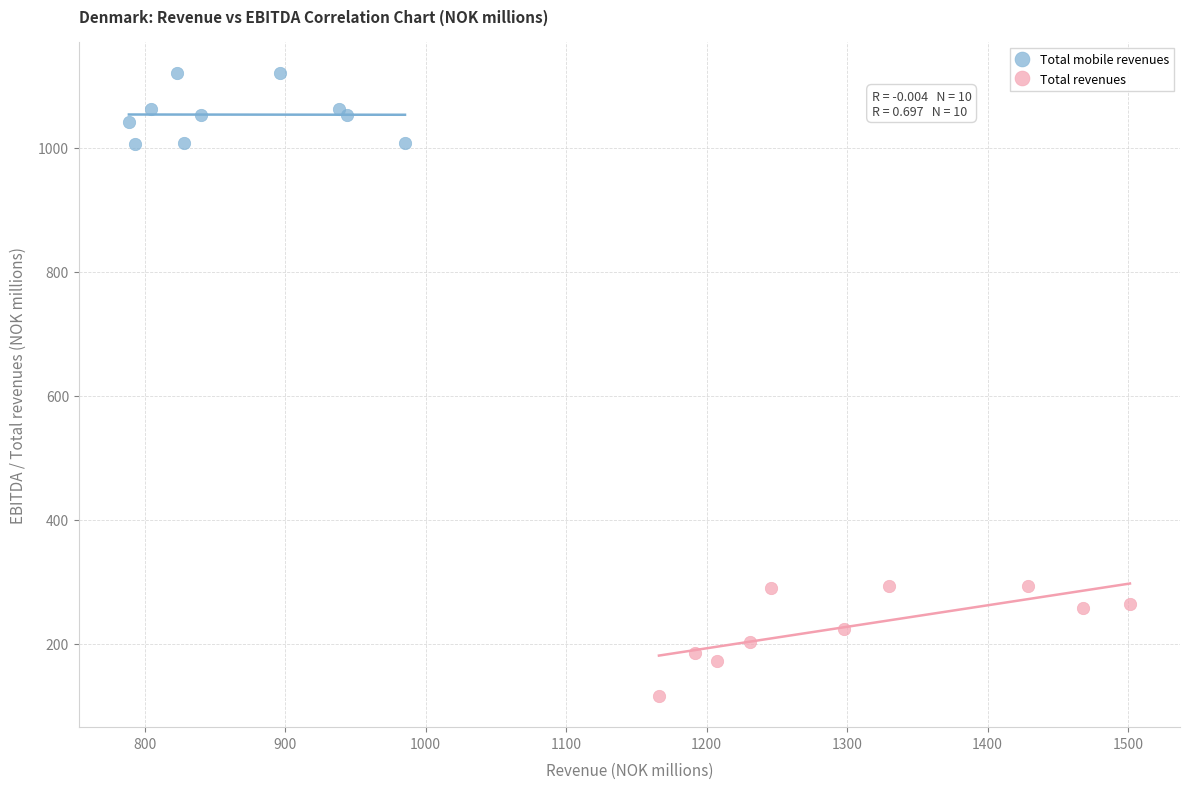

Which series reaches the minimum Y coordinate?

Total revenues